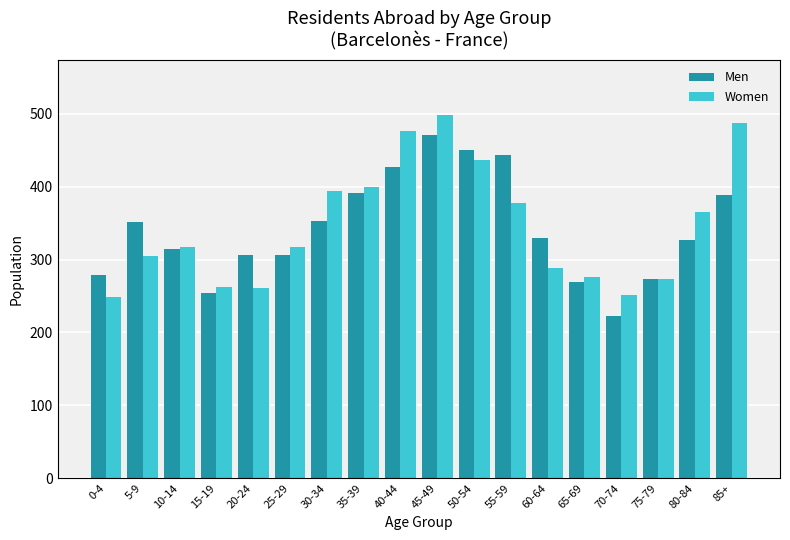

The Women series shows 252 at 70-74. True or false?

True